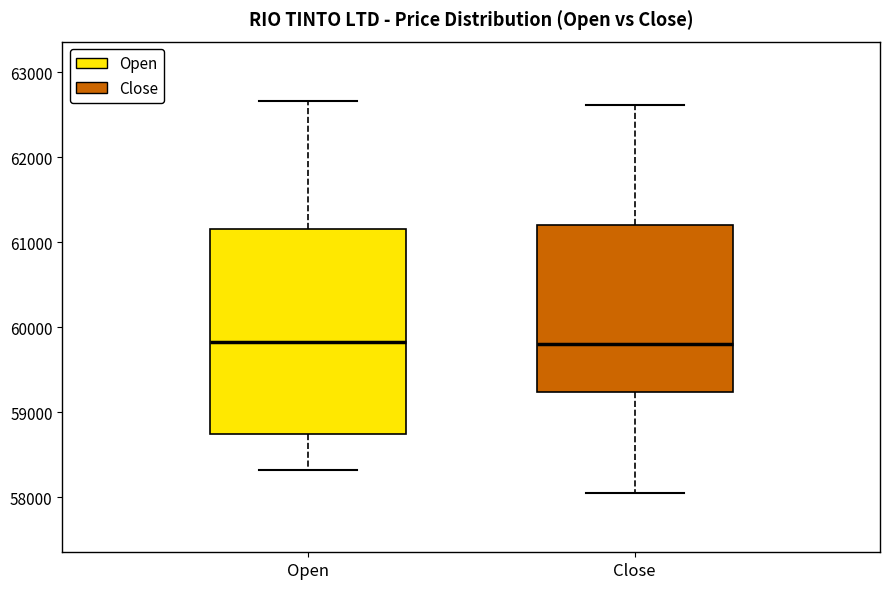

Reading left to right, transcribe this box plot: for each box, give where its median line is, the range the box spans, and where its two whiskers end, as read against the y-axis. The values are not printed on the chart, so give them approximately, as read against the axis.

Open: median 59800, box 58700 to 61100, whiskers 58300 to 62700
Close: median 59800, box 59200 to 61200, whiskers 58000 to 62600